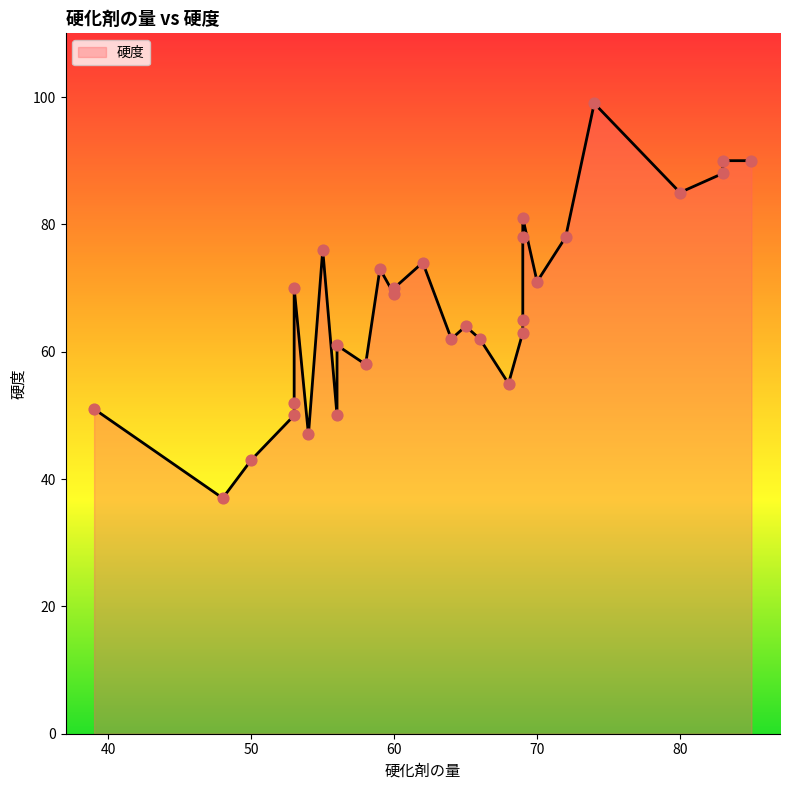

What is the change in value from 53 to 70?

+1